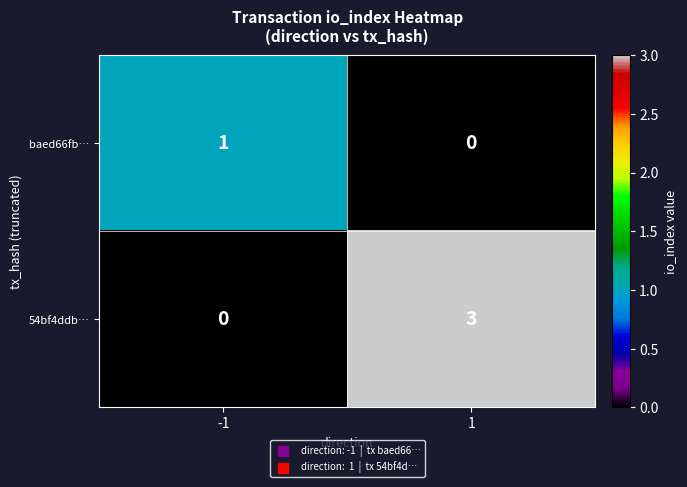

Is it true that baed66fb… equals -1 at 1?

False